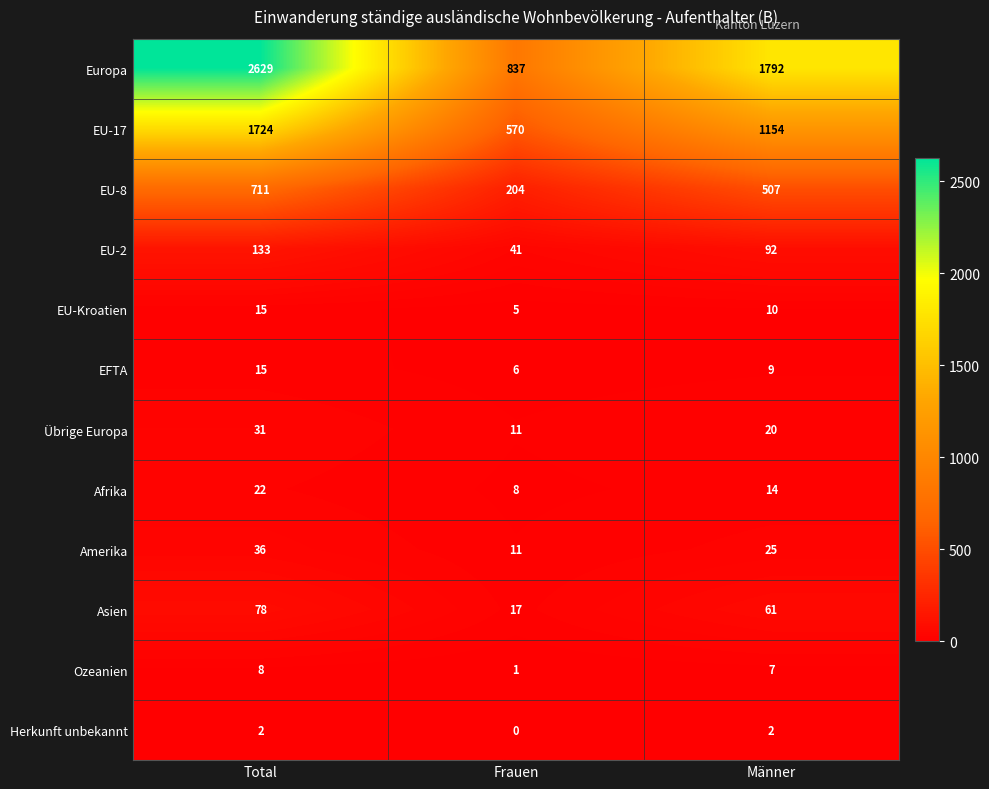

What is the sum of all Ozeanien values?

16